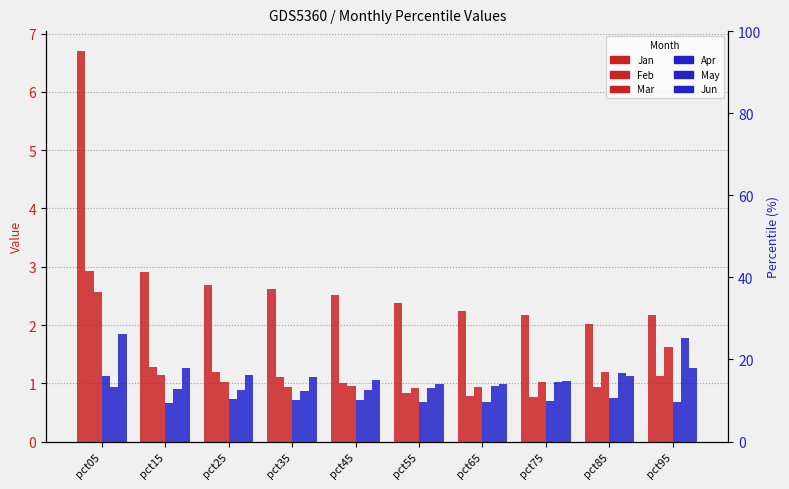

Is it true that Mar equals 1.2 at pct85?

True